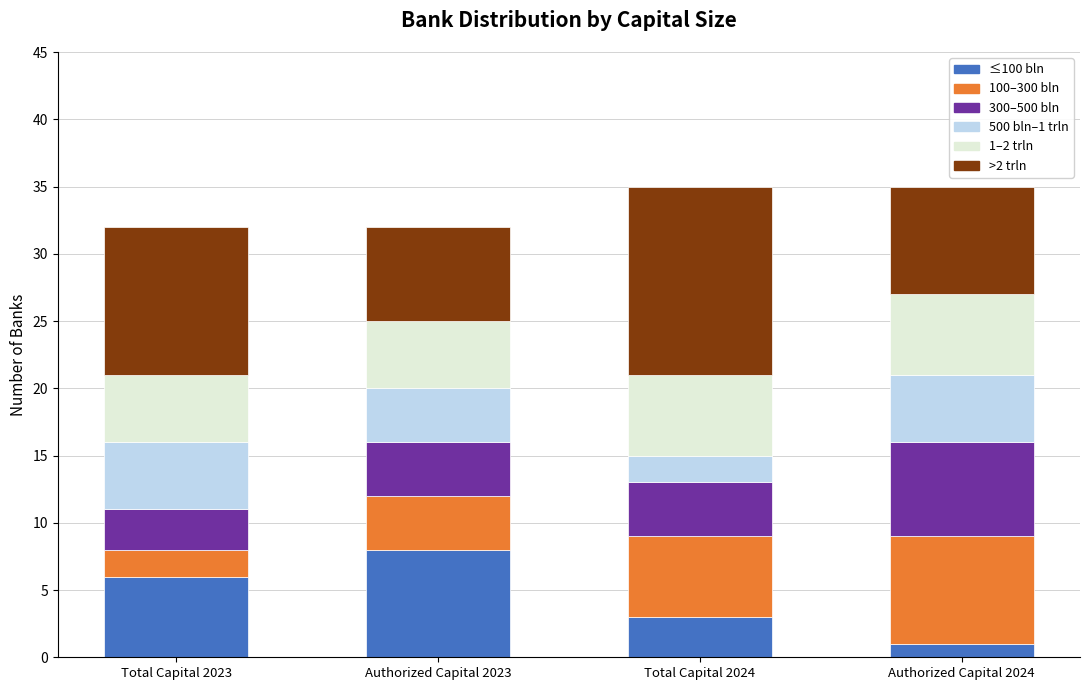

What is the total value across all series at Authorized Capital 2024?

35